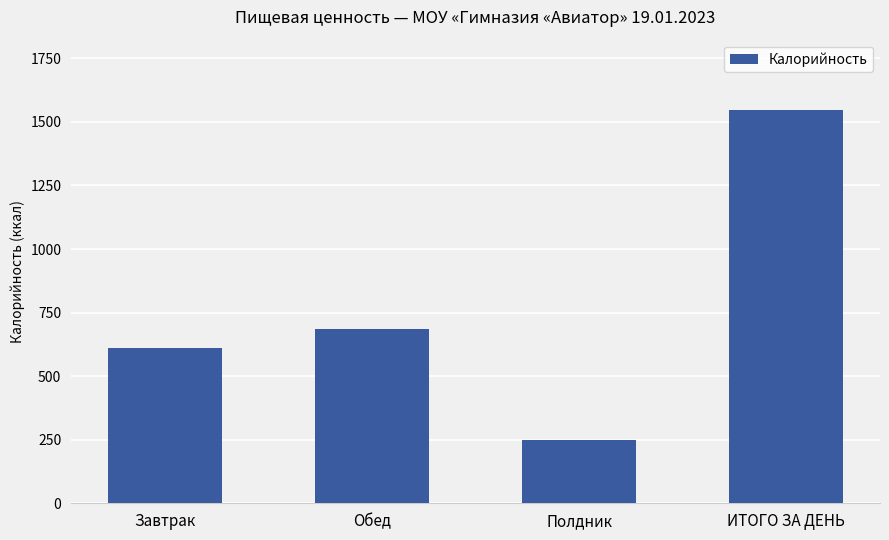

The value at Полдник is 91.5. True or false?

False